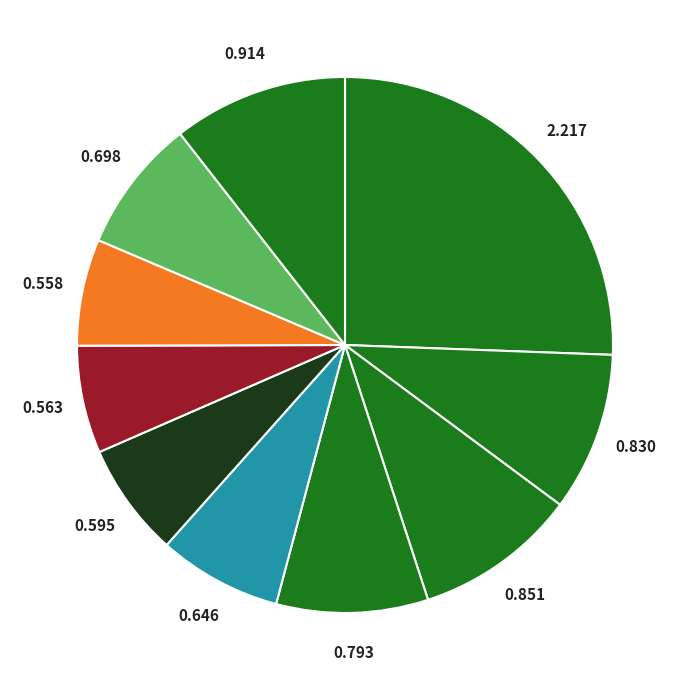

How many segments does this pie chart have?

10